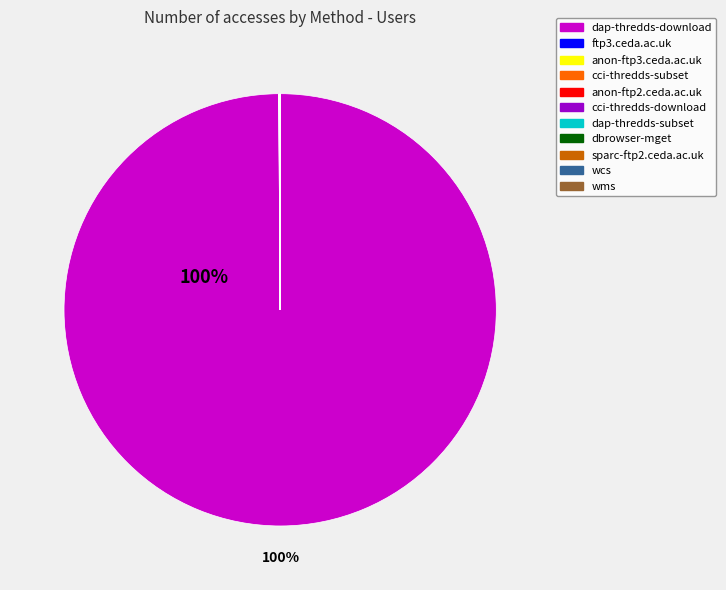

To the nearest percent, what is the average slice percentage?

9%